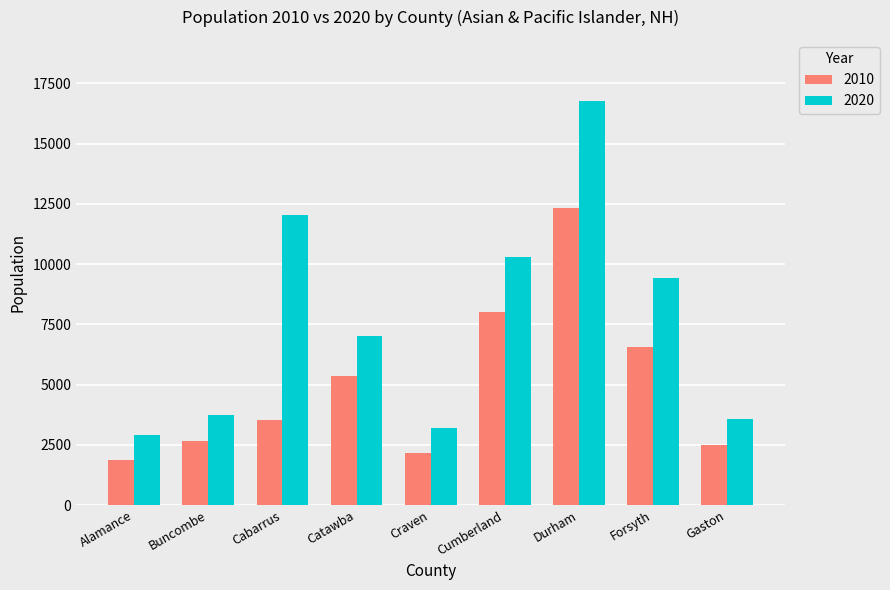

The value of 2020 at Cumberland is 6270. True or false?

False